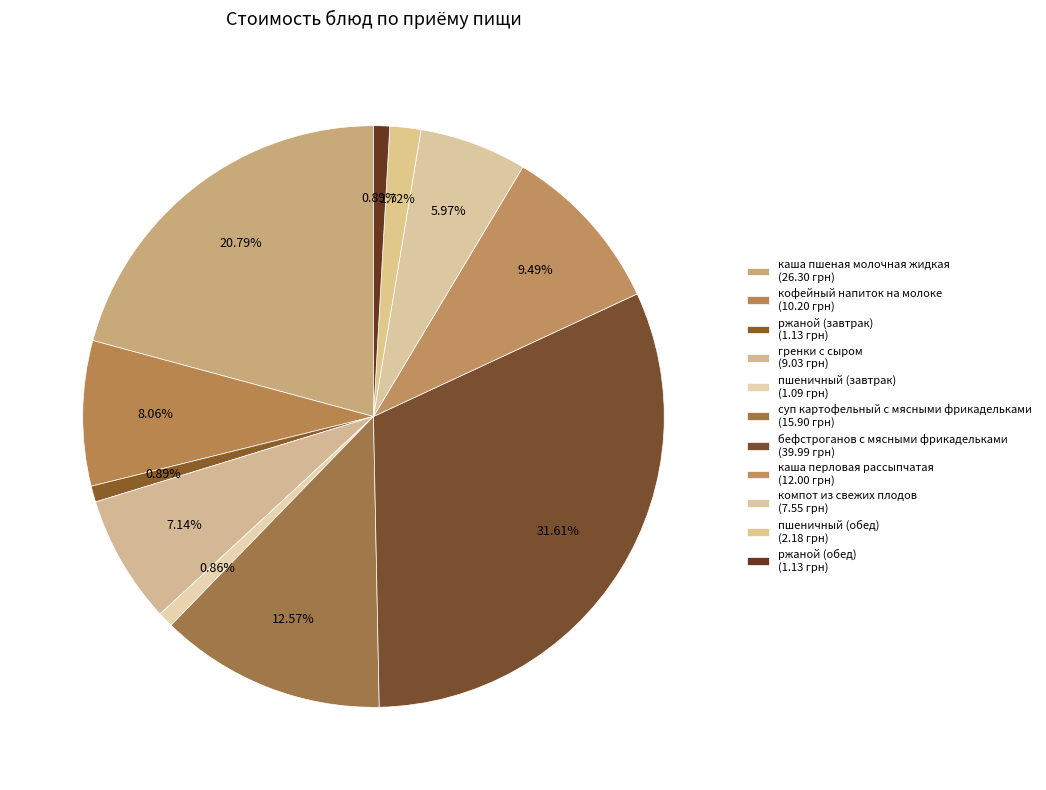

Count the number of slices in the pie.

11